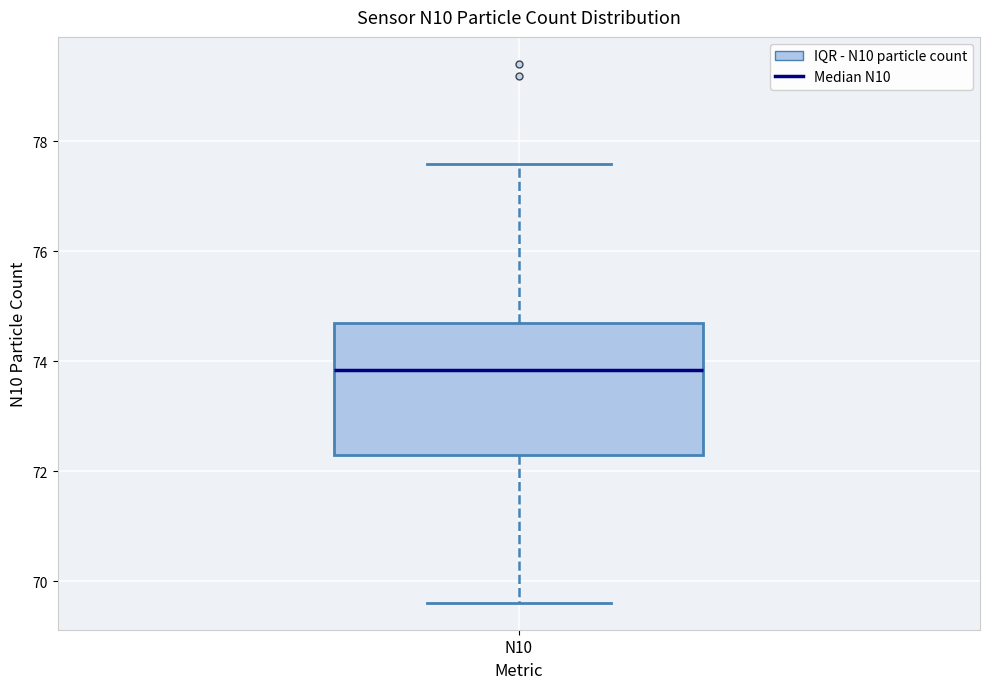

Transcribe this box plot: give where the median line is, the range the box spans, and where the two whiskers end, as read against the y-axis. The values are not printed on the chart, so give them approximately, as read against the axis.

median 73.8, box 72.4 to 74.8, whiskers 69.6 to 77.6